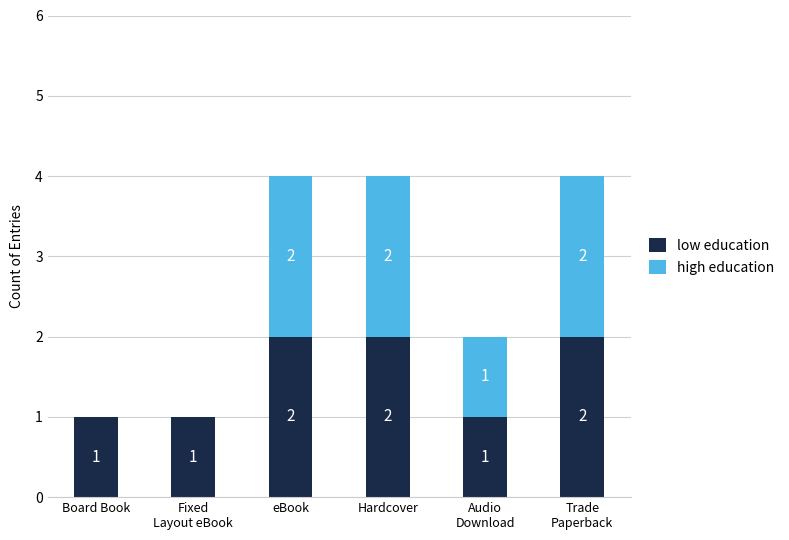

The value of low education at eBook is 1. True or false?

False